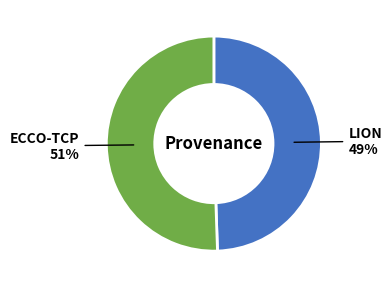

To the nearest percent, what is the average slice percentage?

50%